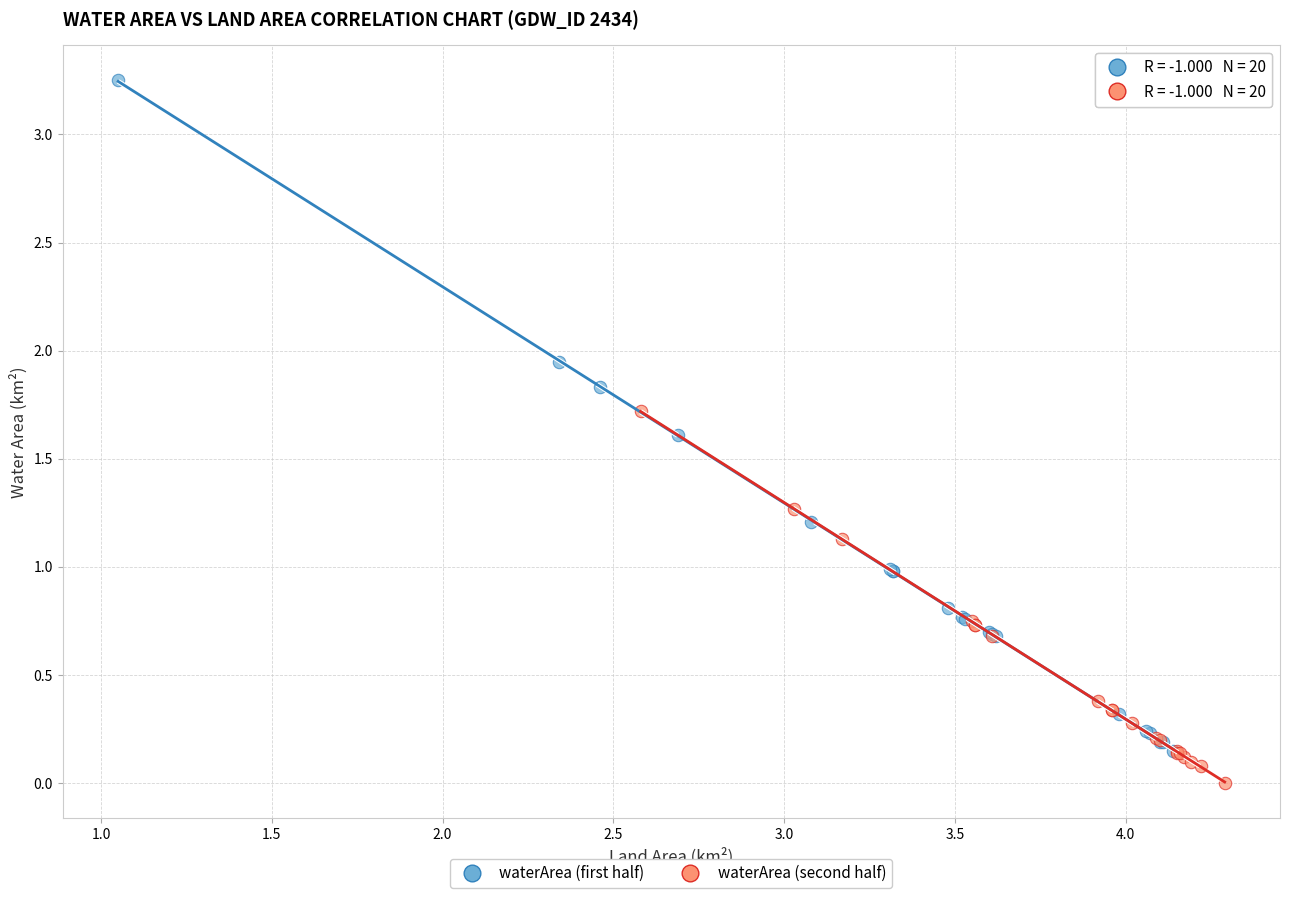

Which series contains the lowest Y value?

waterArea (second half)